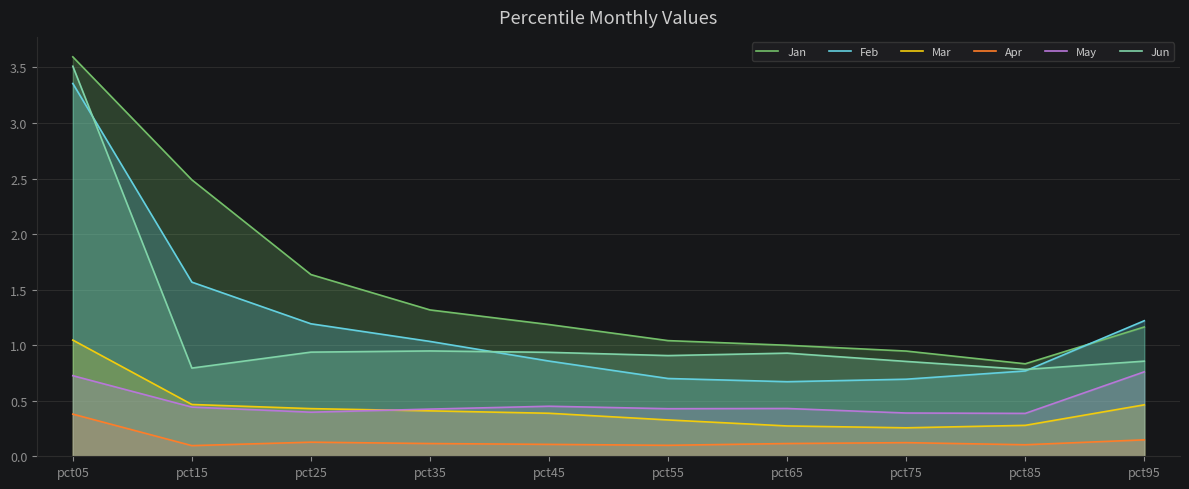

What is the sum of all Mar values?

4.3